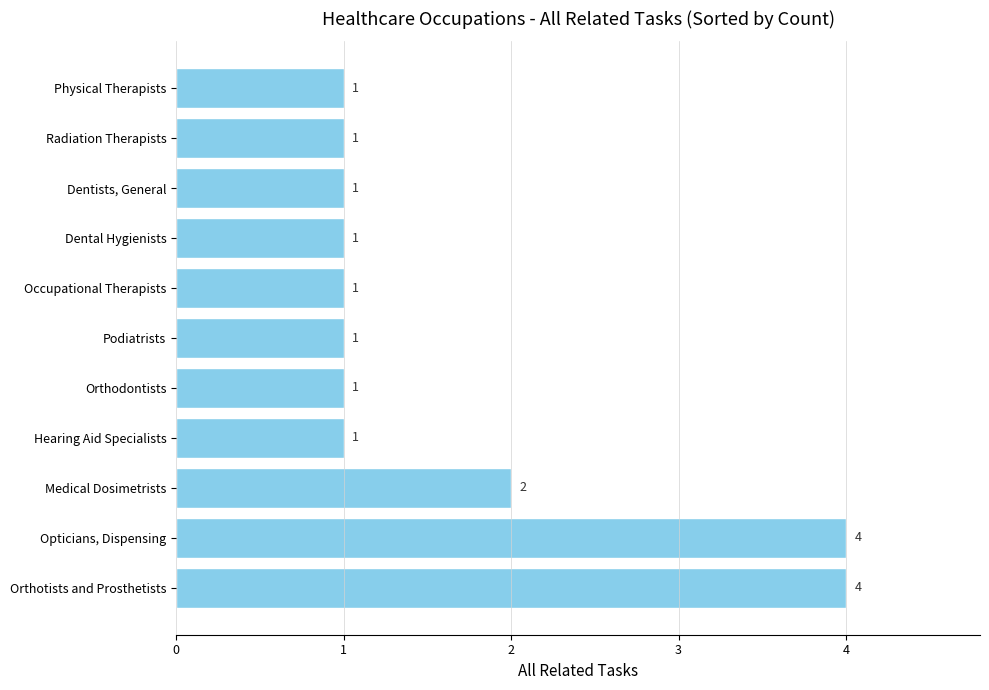

What is the difference between the maximum and minimum values?

3